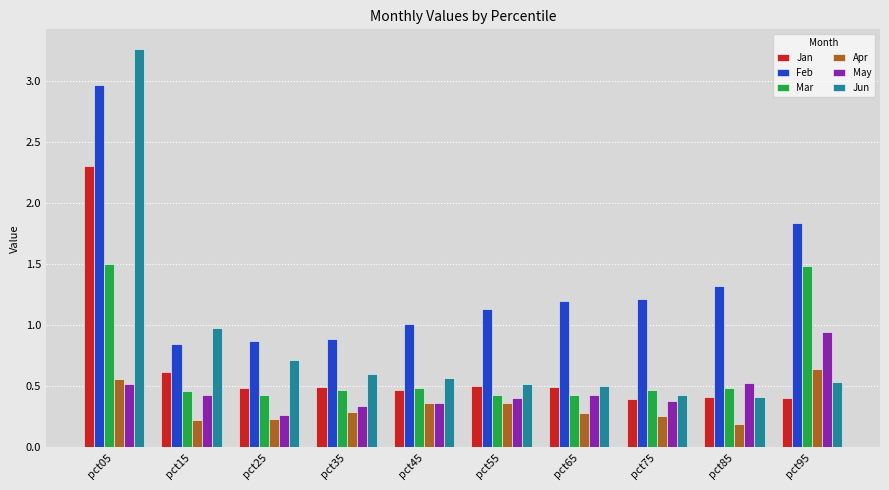

Is the value of Jan at pct55 greater than the value of Apr at pct45?

Yes